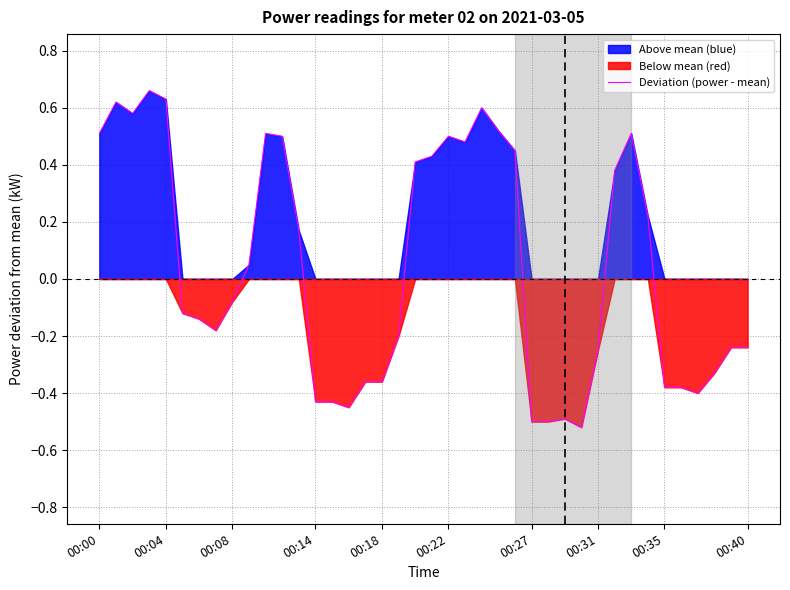

What is the difference between the maximum and second lowest values?

1.2